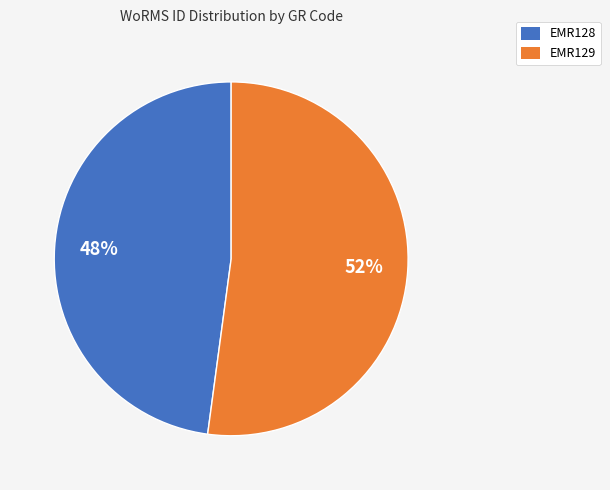

Combined, do EMR128 and EMR129 account for over 50%?

Yes